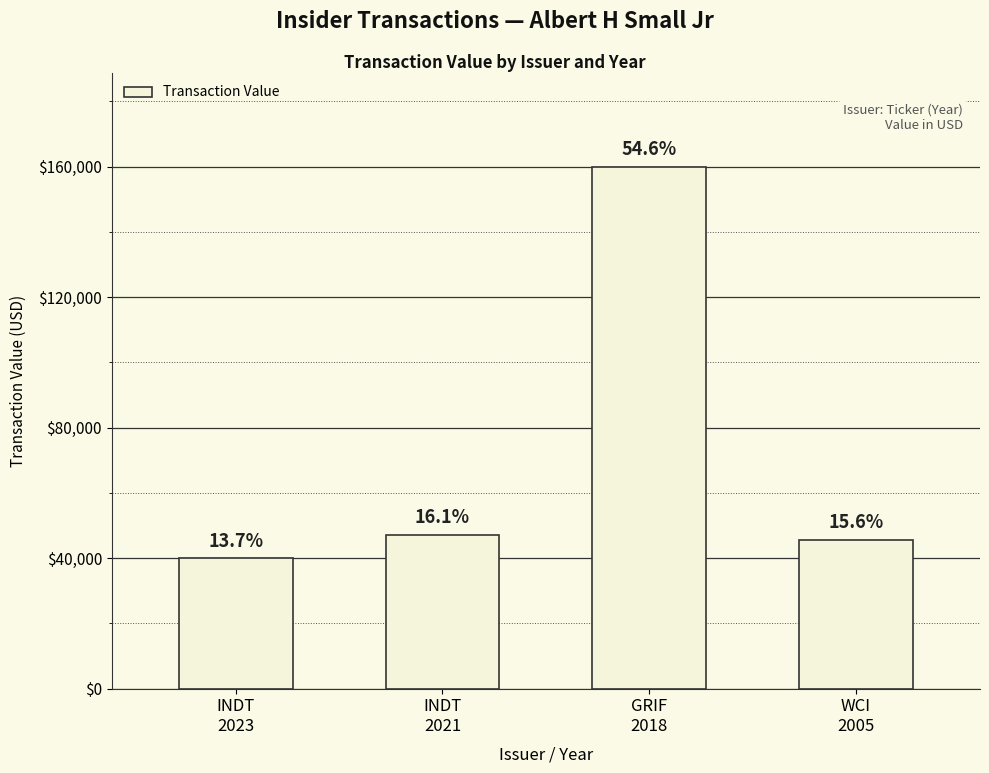

What is the label of the 3rd bar from the left?

GRIF
2018